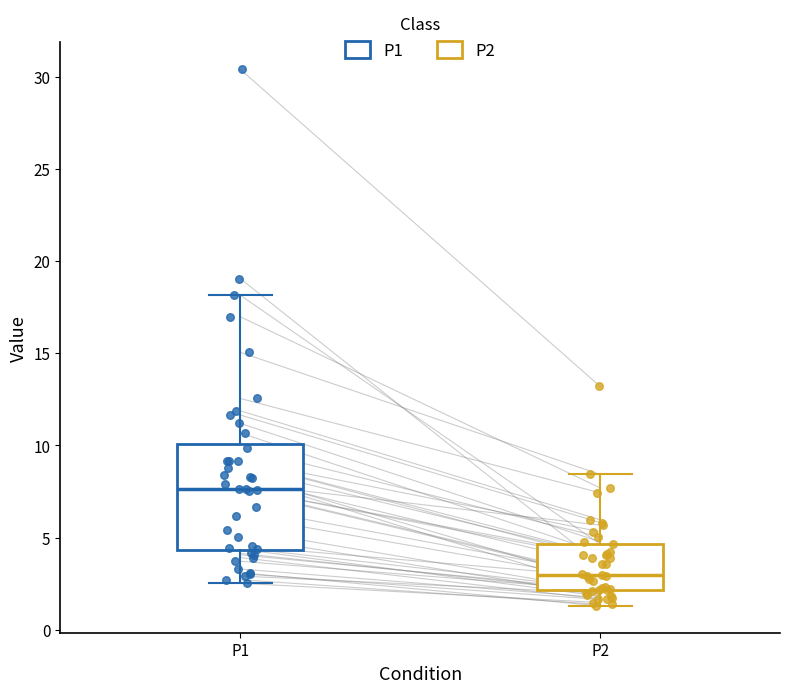

Comparing the boxes themselves (not the whiskers), which one is the tallest?

P1